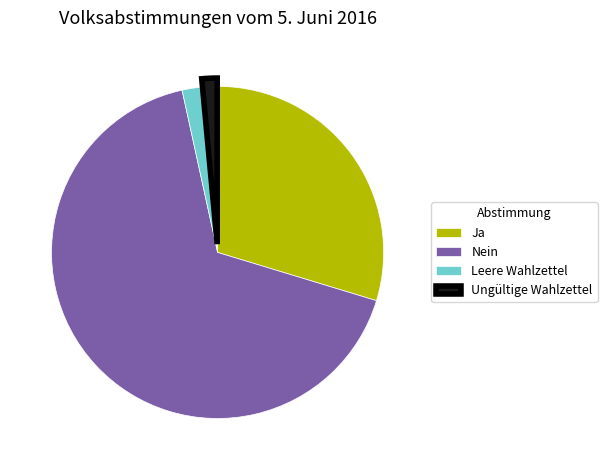

Does Ungültige Wahlzettel represent more than half of the total?

No